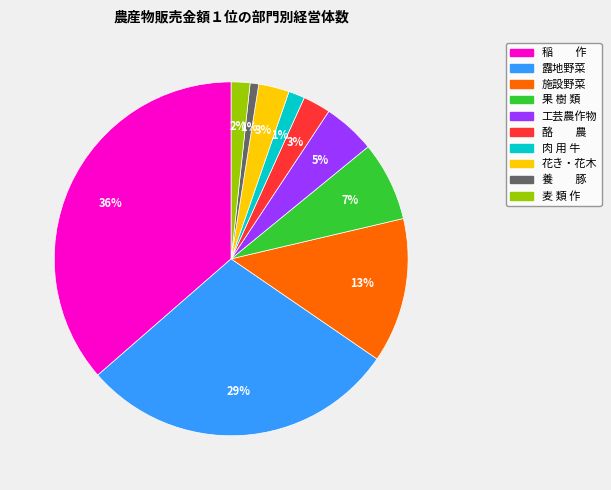

Which has a higher value, 花き・花木 or 稲 作?

稲 作